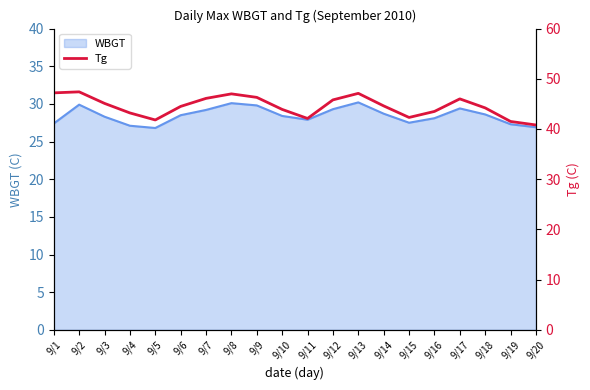

True or false: WBGT has a value of 29.8 at 9/9.

True